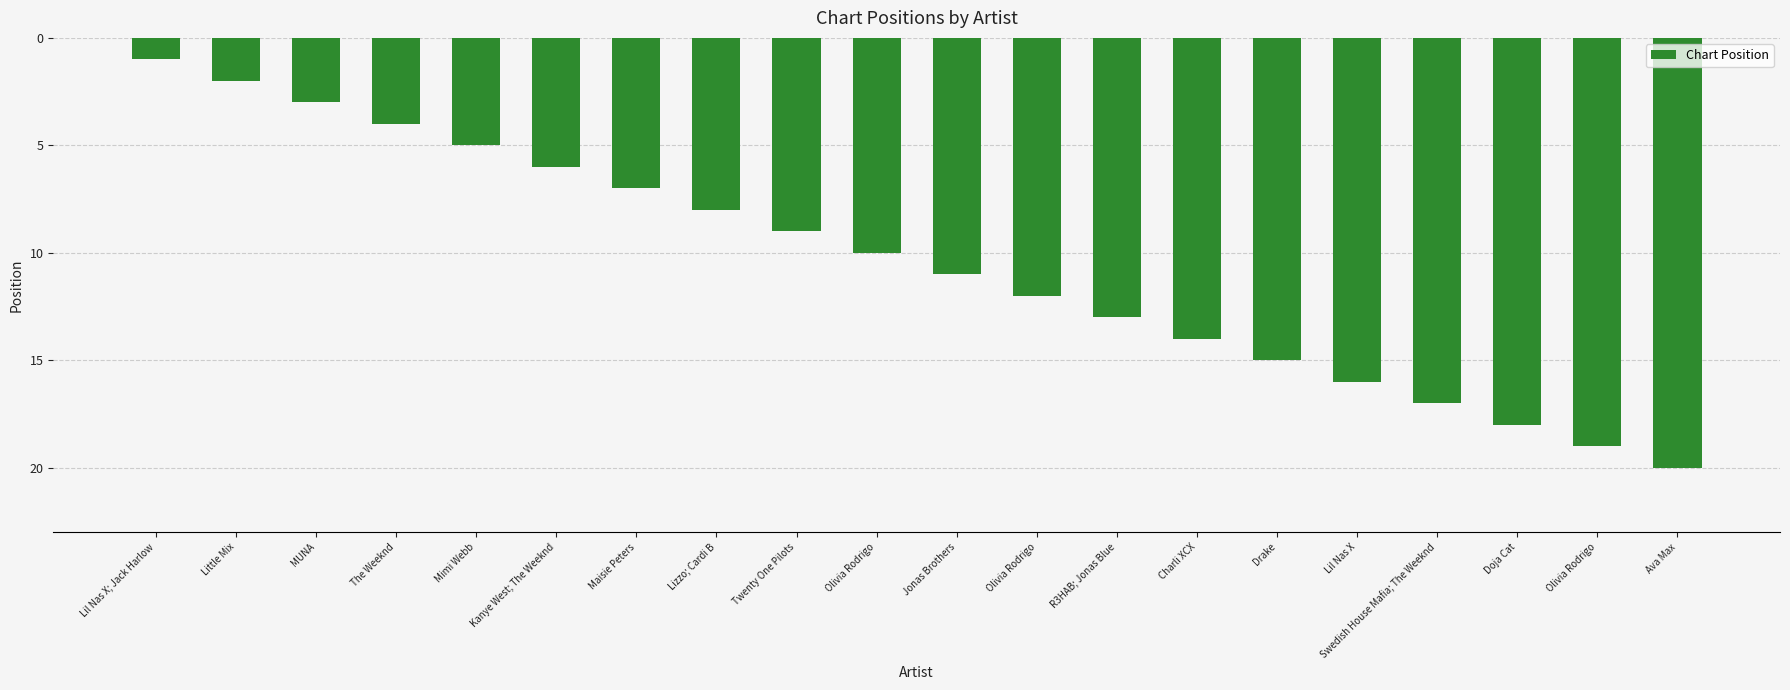

How many data points does each series have?

20